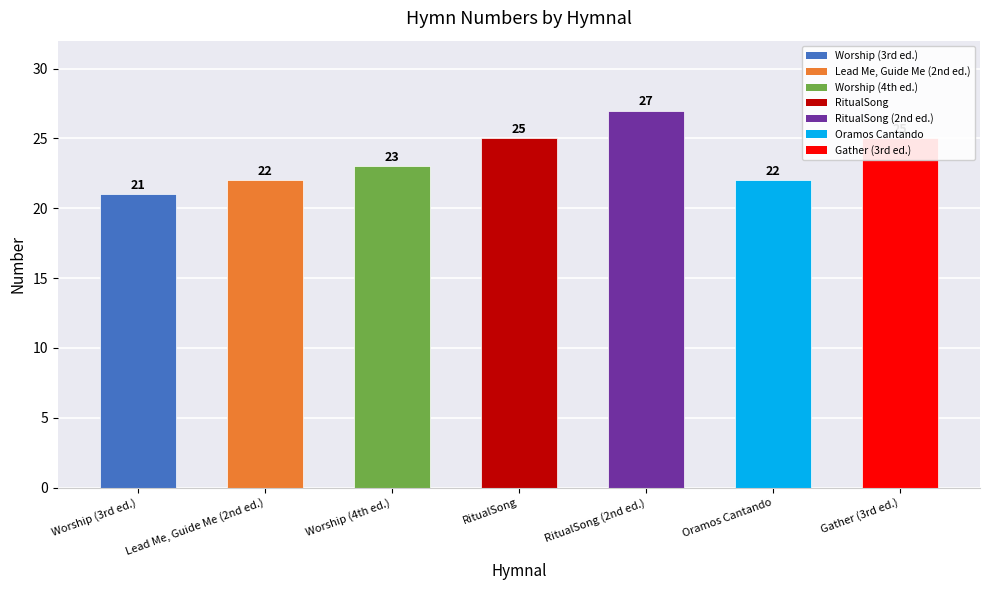

Reading left to right, list all the values displayed in this chart.

Worship (3rd ed.)=21	Lead Me, Guide Me (2nd ed.)=22	Worship (4th ed.)=23	RitualSong=25	RitualSong (2nd ed.)=27	Oramos Cantando=22	Gather (3rd ed.)=25